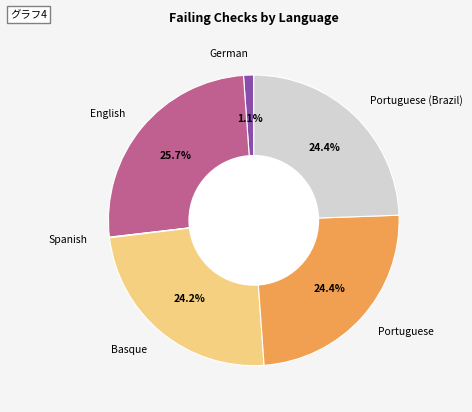

What is the ratio of the value at Portuguese to the value at Basque?

1.0